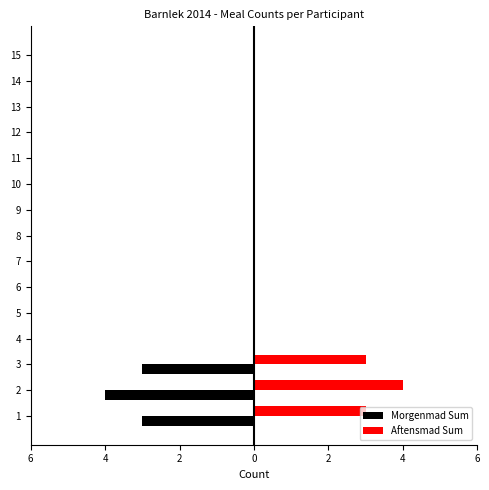

What are all the series names shown in the legend?

Morgenmad Sum, Aftensmad Sum